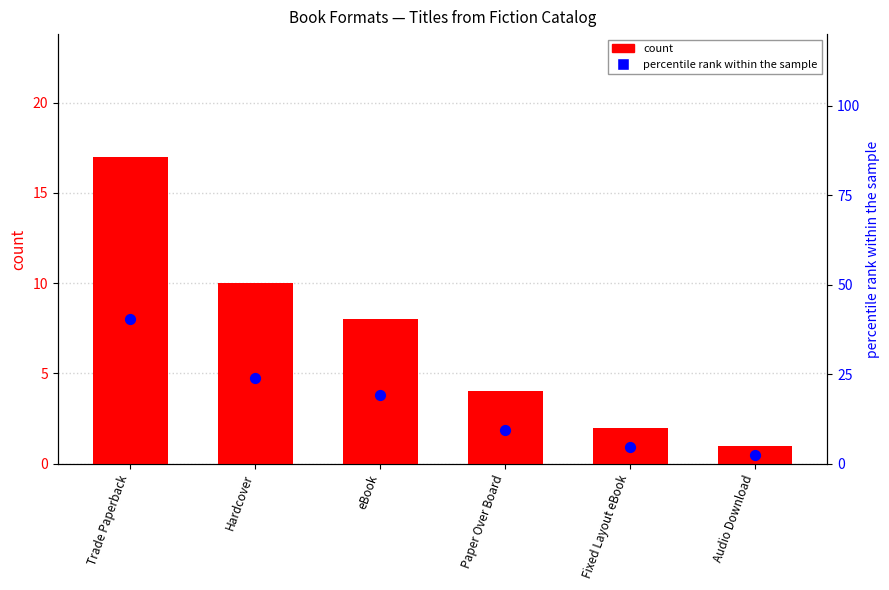

Which series has the largest Y range (max minus min)?

percentile rank within the sample